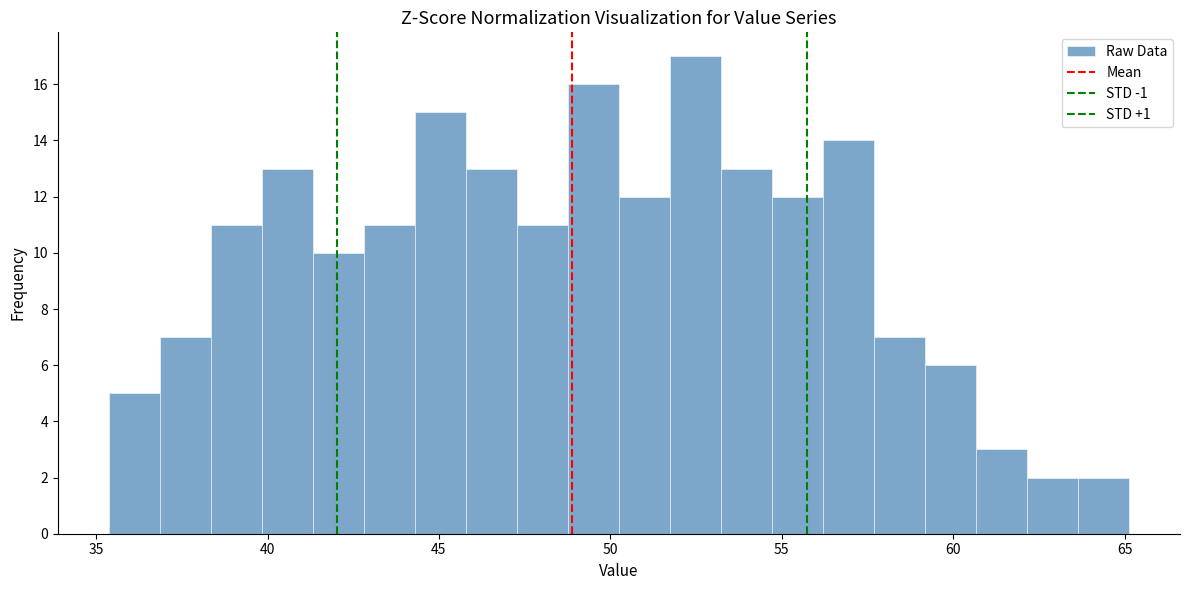

Read against the x-axis, roughly where is the centre of the tallest bar?

52.5